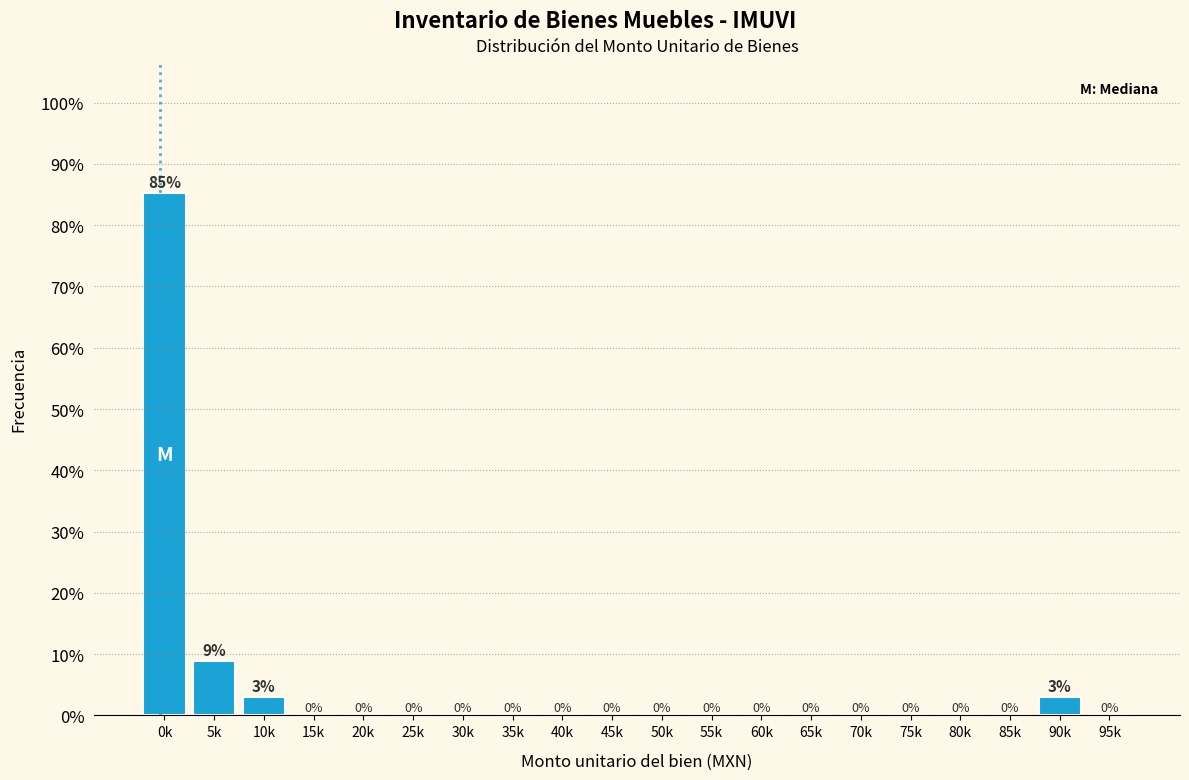

At which label is the value closest to 42?

5k